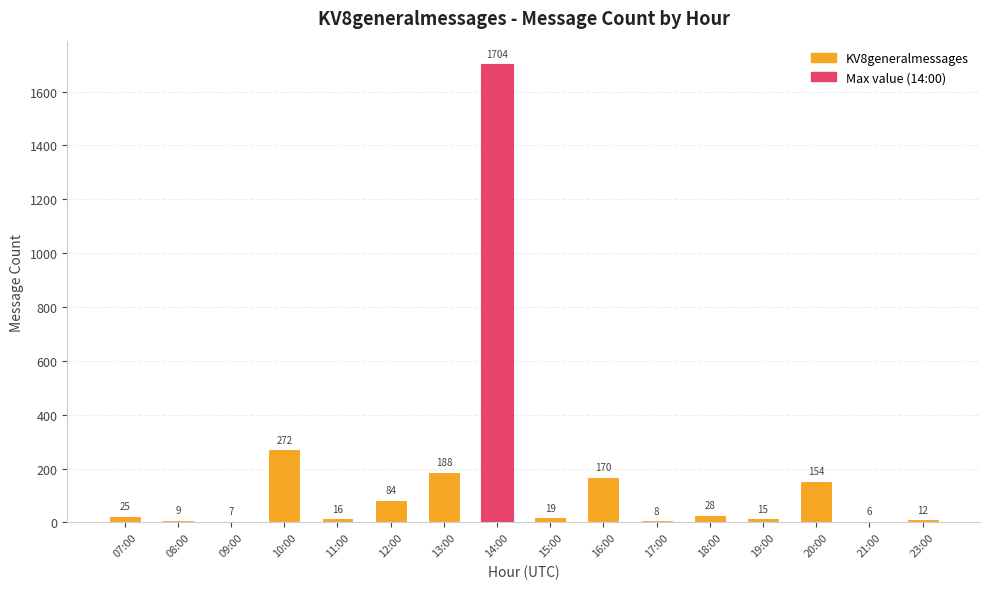

What is the difference between the values at 12:00 and 15:00?

65